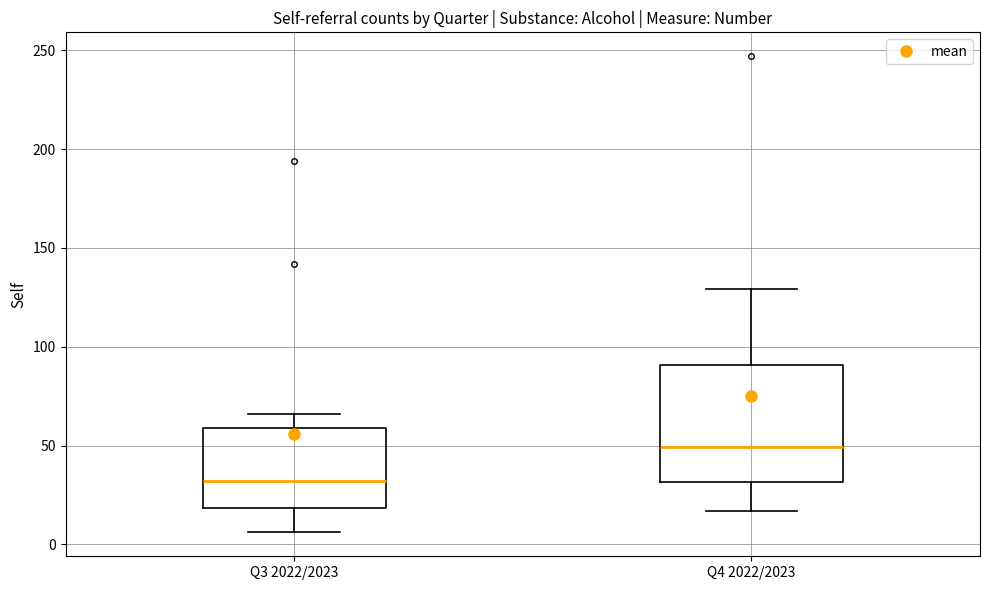

Reading left to right, read every box against the y-axis: the position of its median line, the range the box covers, and the ends of its whiskers. The values are not printed on the chart, so give them approximately, as read against the axis.

Q3 2022/2023: median 30, box 20 to 60, whiskers 5 to 65
Q4 2022/2023: median 50, box 30 to 90, whiskers 15 to 130